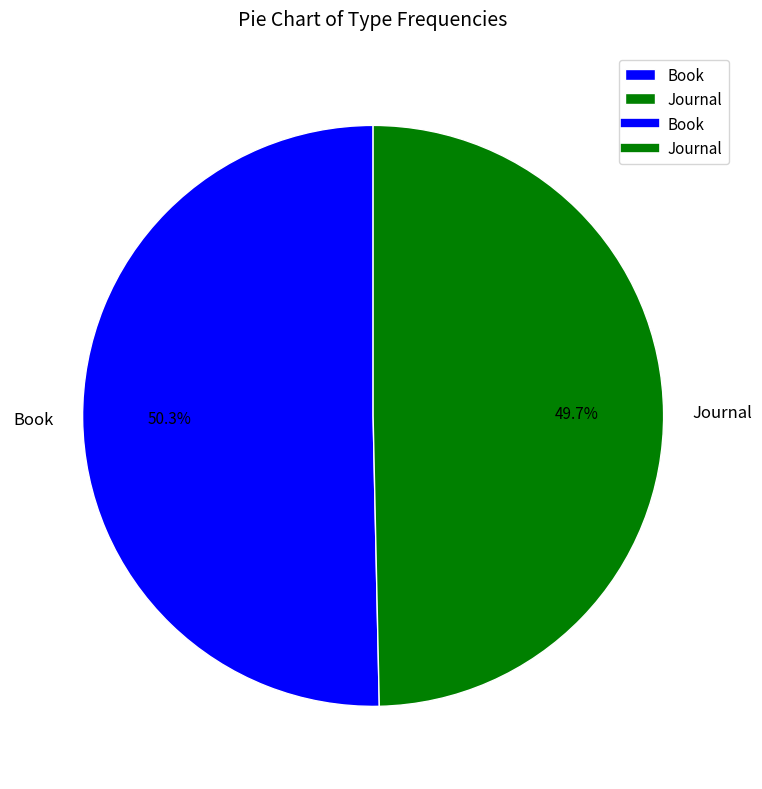

Count the number of slices in the pie.

2